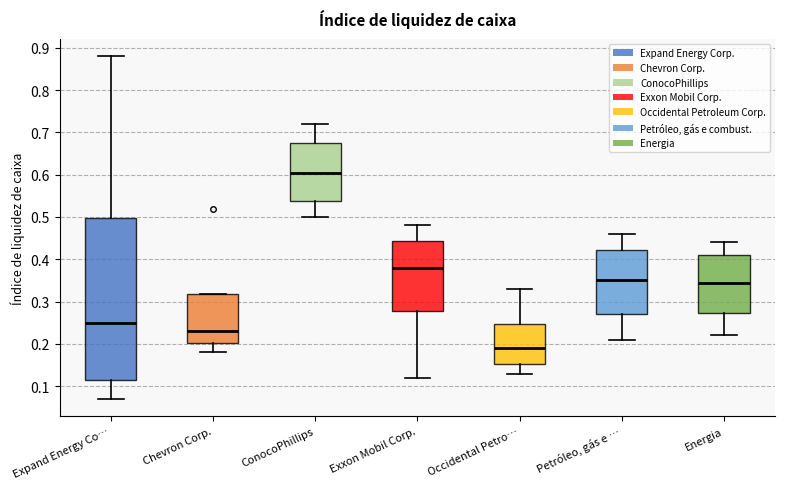

Where does the median line of the box for Chevron Corp. sit on the y-axis? The values are not printed on the chart, so give them approximately, as read against the axis.

0.23